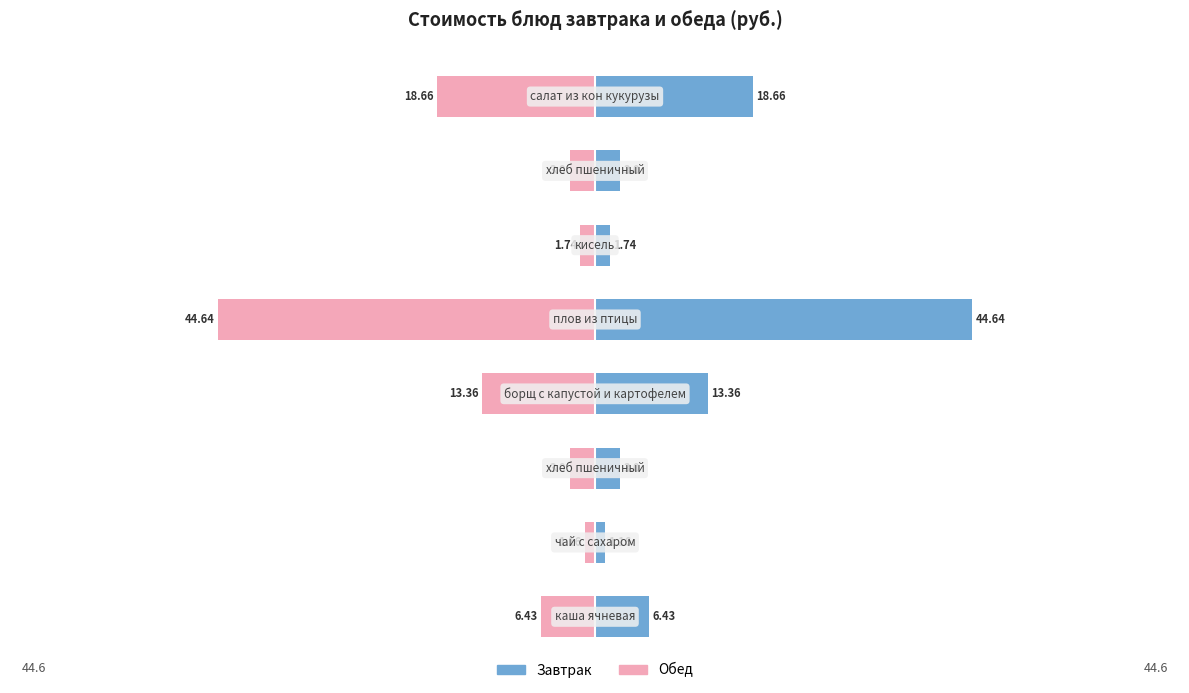

Rank the categories by value from lowest to highest.

1, 5, 2, 6, 0, 3, 7, 4